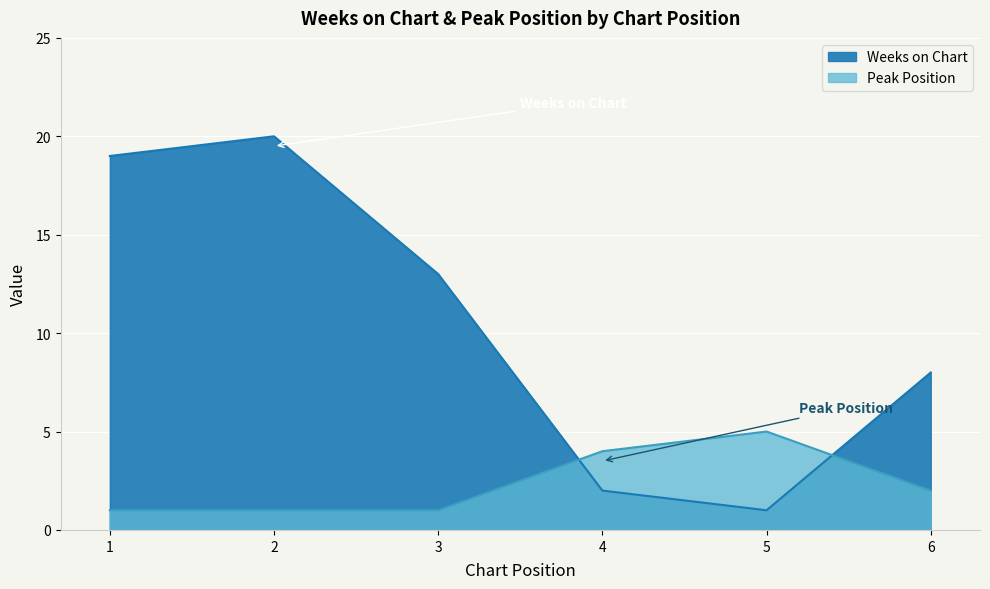

How many interior local valleys does the Weeks on Chart series have?

1